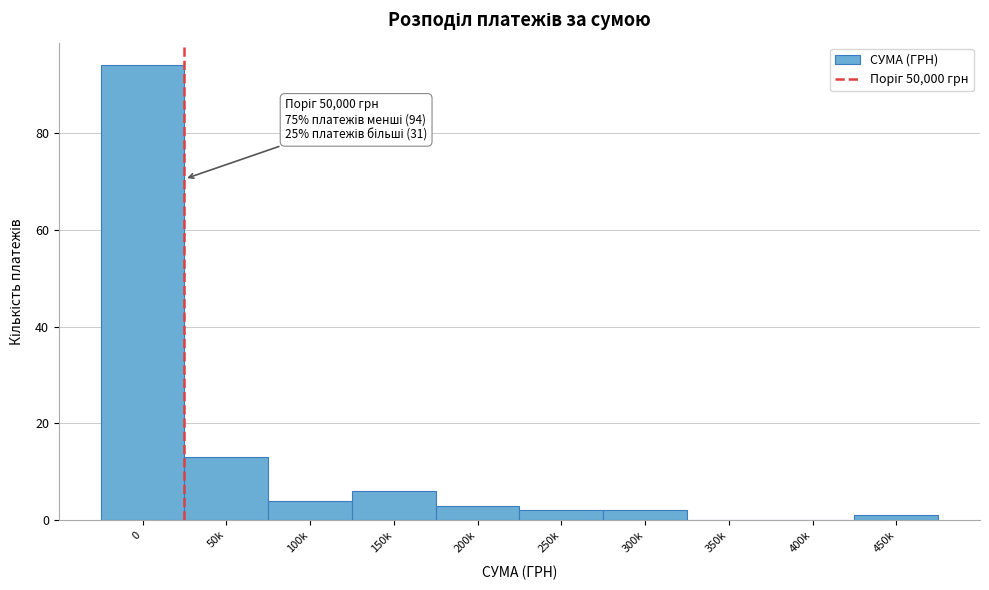

Reading left to right, transcribe all the data shown in this chart.

0=94	50k=13	100k=4	150k=6	200k=3	250k=2	300k=2	350k=0	400k=0	450k=1